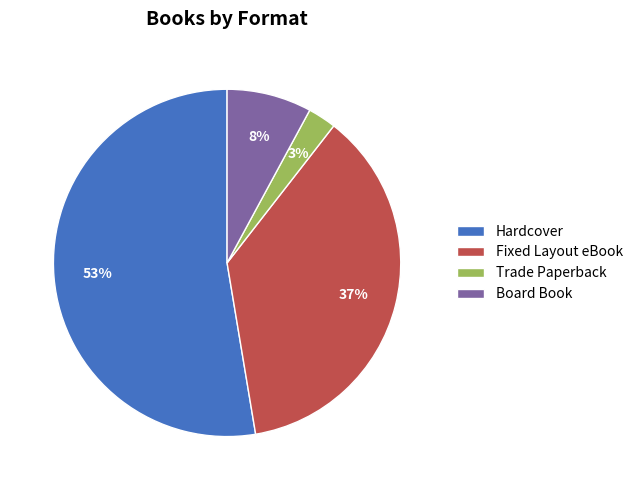

Rank the categories by value from lowest to highest.

Trade Paperback, Board Book, Fixed Layout eBook, Hardcover